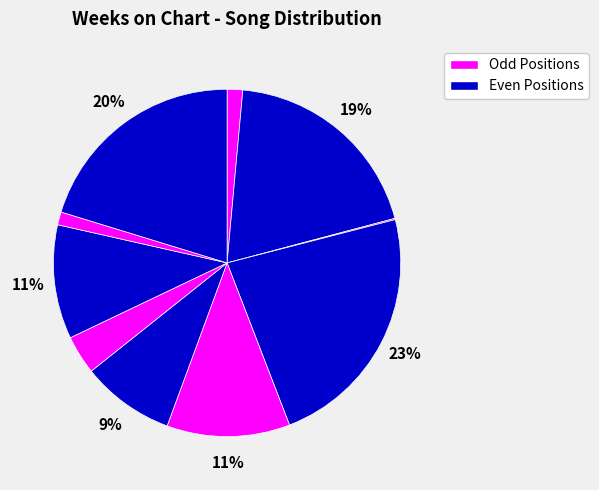

How many slices are in this pie chart?

10